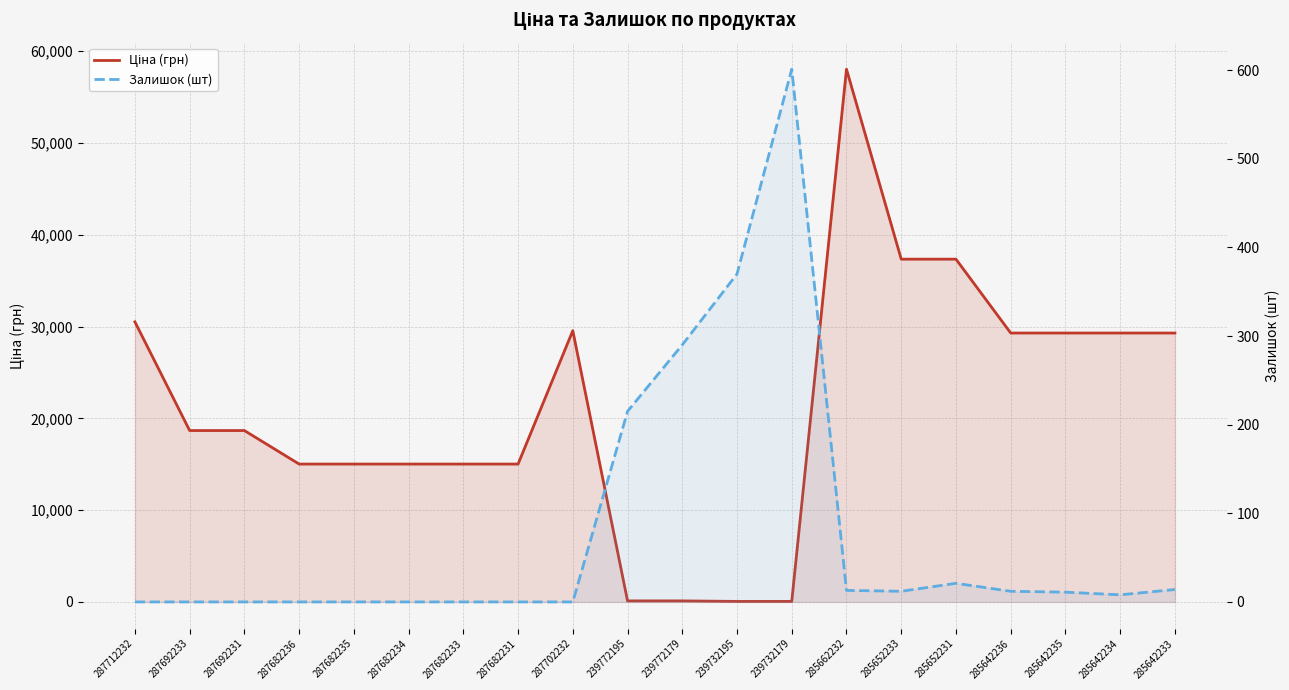

Reading left to right, transcribe all the data shown in this chart.

Ціна (грн): 30512.3	18671.5	18671.5	15019.2	15019.2	15019.2	15019.2	15019.2	29548.9	113.3	113.3	56.7	56.7	58037.0	37343.0	37343.0	29294.9	29294.9	29294.9	29294.9
Залишок (шт): 0.0	0.0	0.0	0.0	0.0	0.0	0.0	0.0	0.0	215.0	290.0	370.0	601.0	13.0	12.0	21.0	12.0	11.0	8.0	14.0